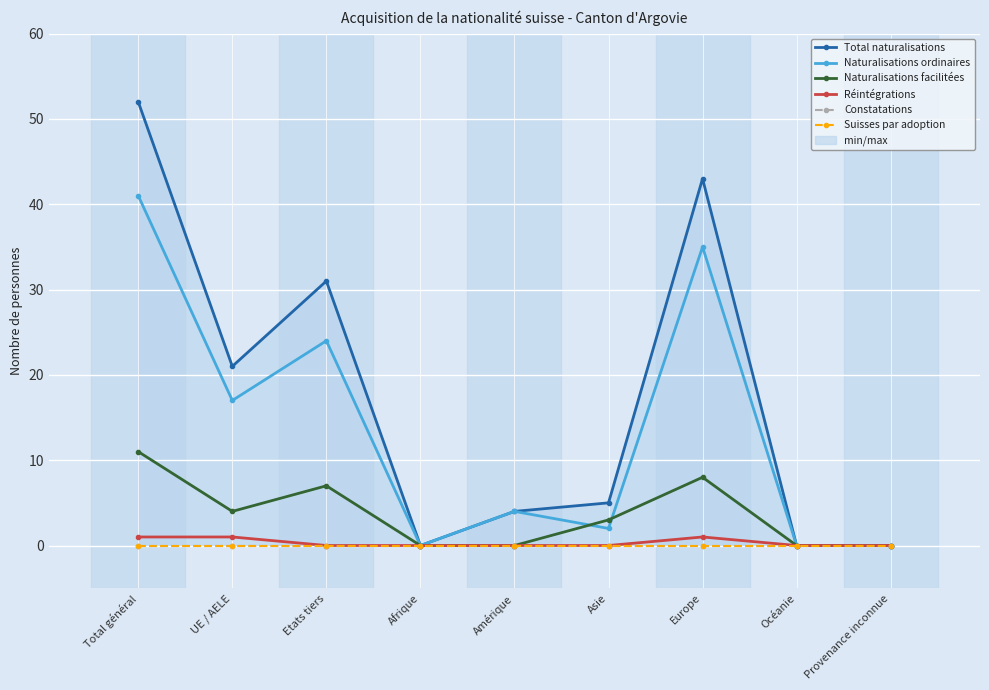

How many categories are shown in the chart?

9